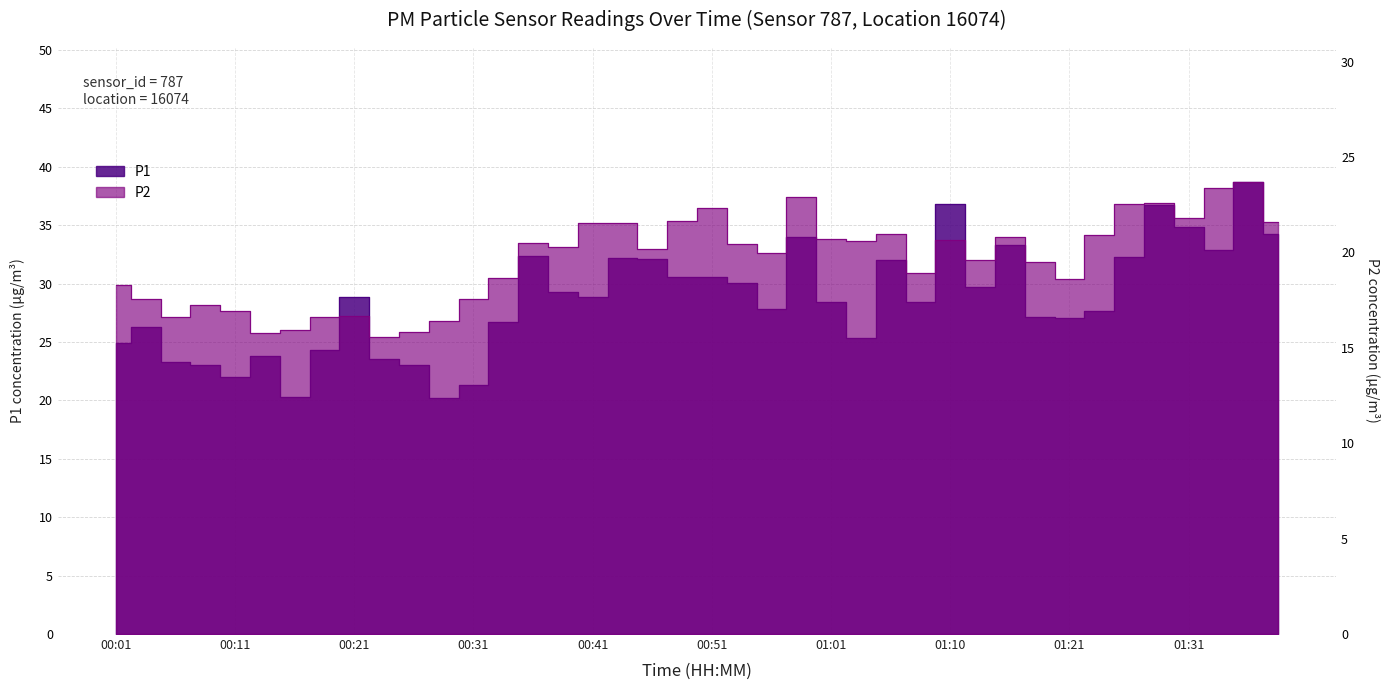

Which category has the highest value across all series?

01:36